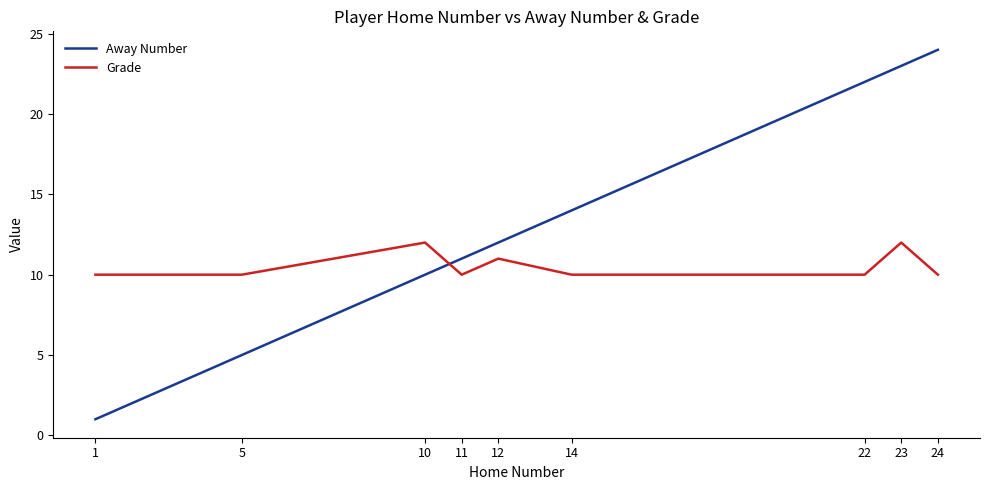

Which series has the largest range (max minus min)?

Away Number